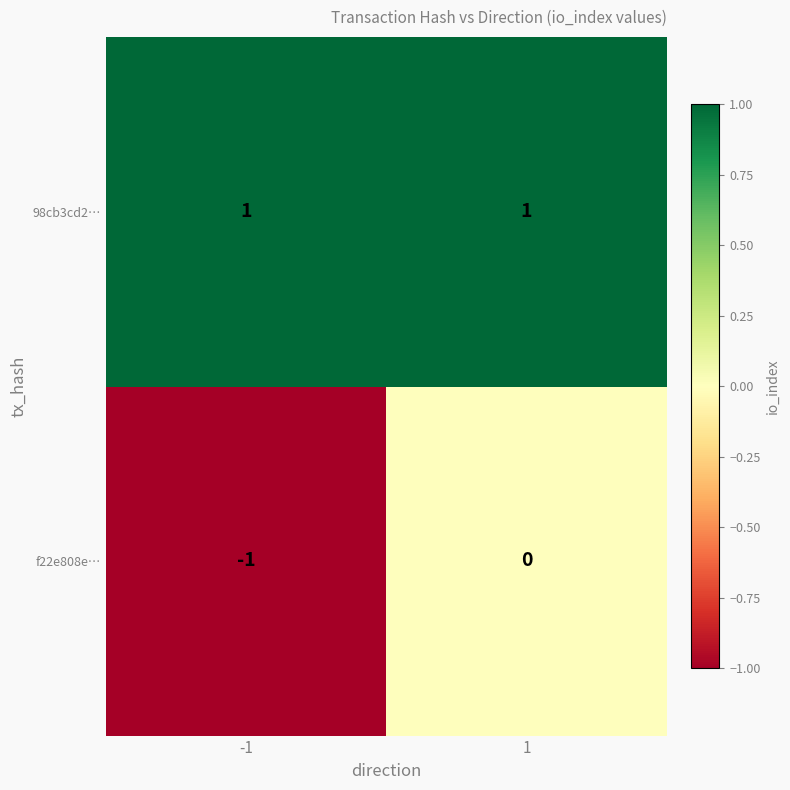

List the series in order of their peak value, highest first.

98cb3cd2…, f22e808e…